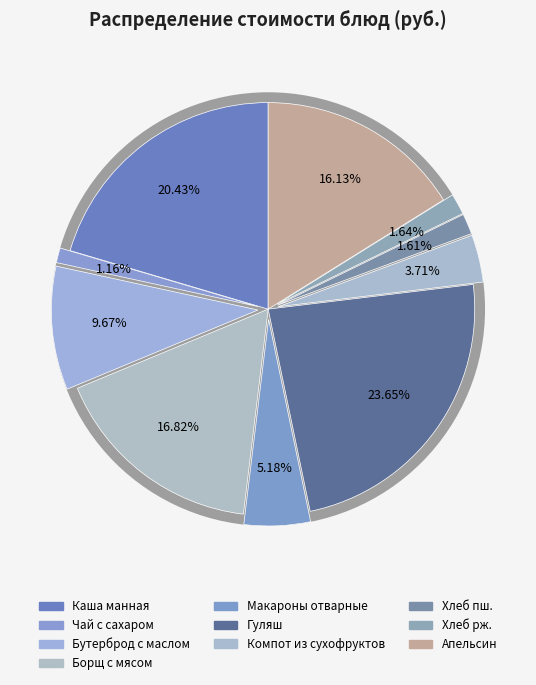

True or false: Хлеб рж. accounts for 12% of the total.

False